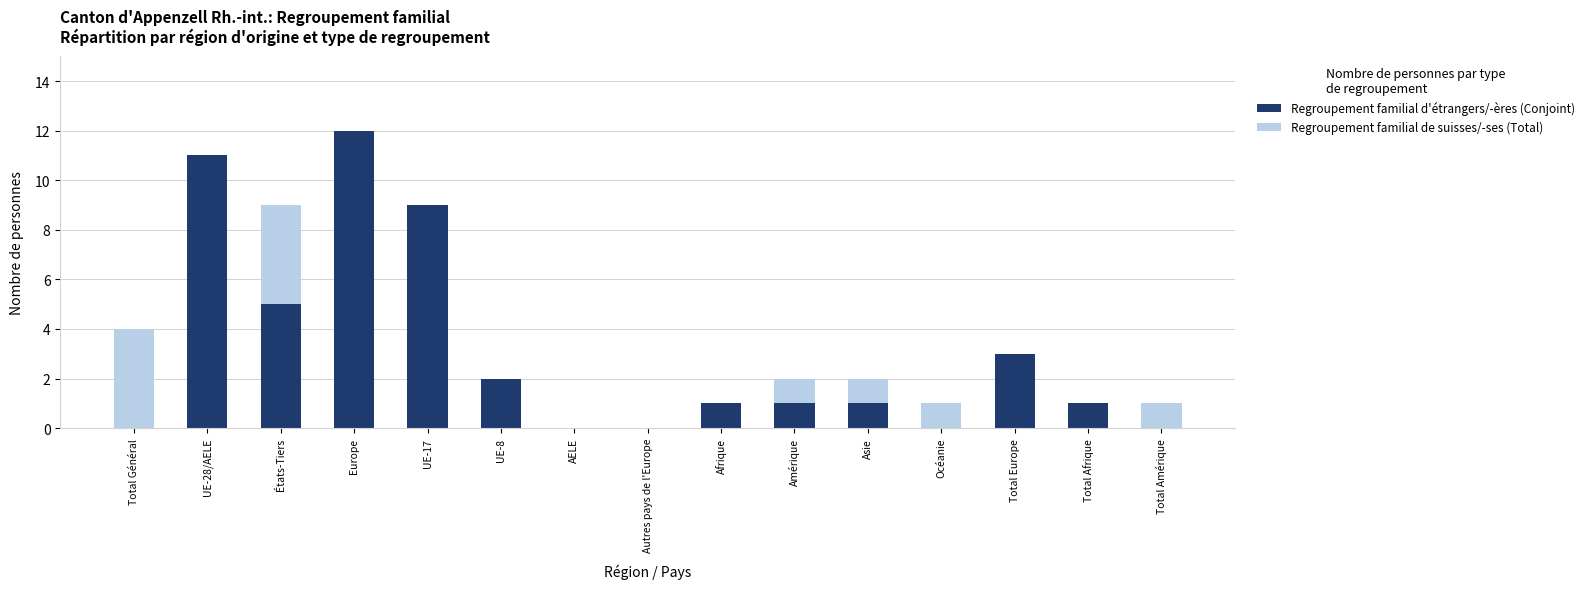

At which category is the sum across all series the highest?

Europe